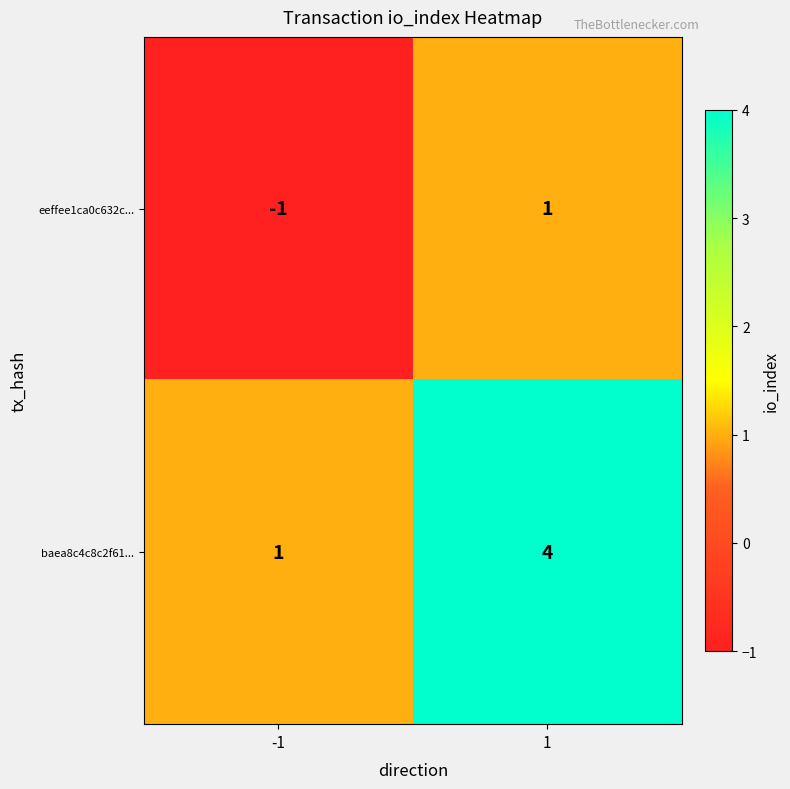

Which label corresponds to the largest value in the chart?

1